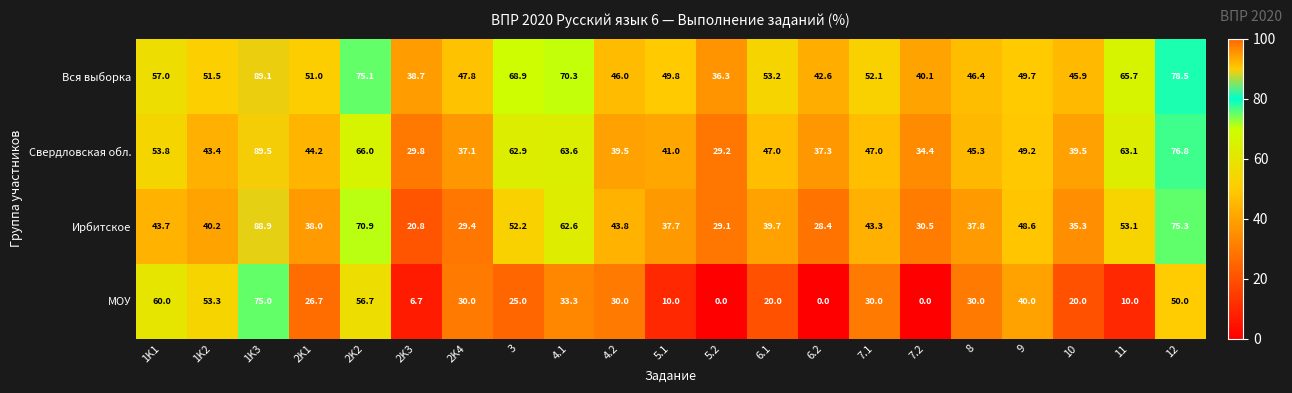

Where is Свердловская обл. nearest to the value 59?

3